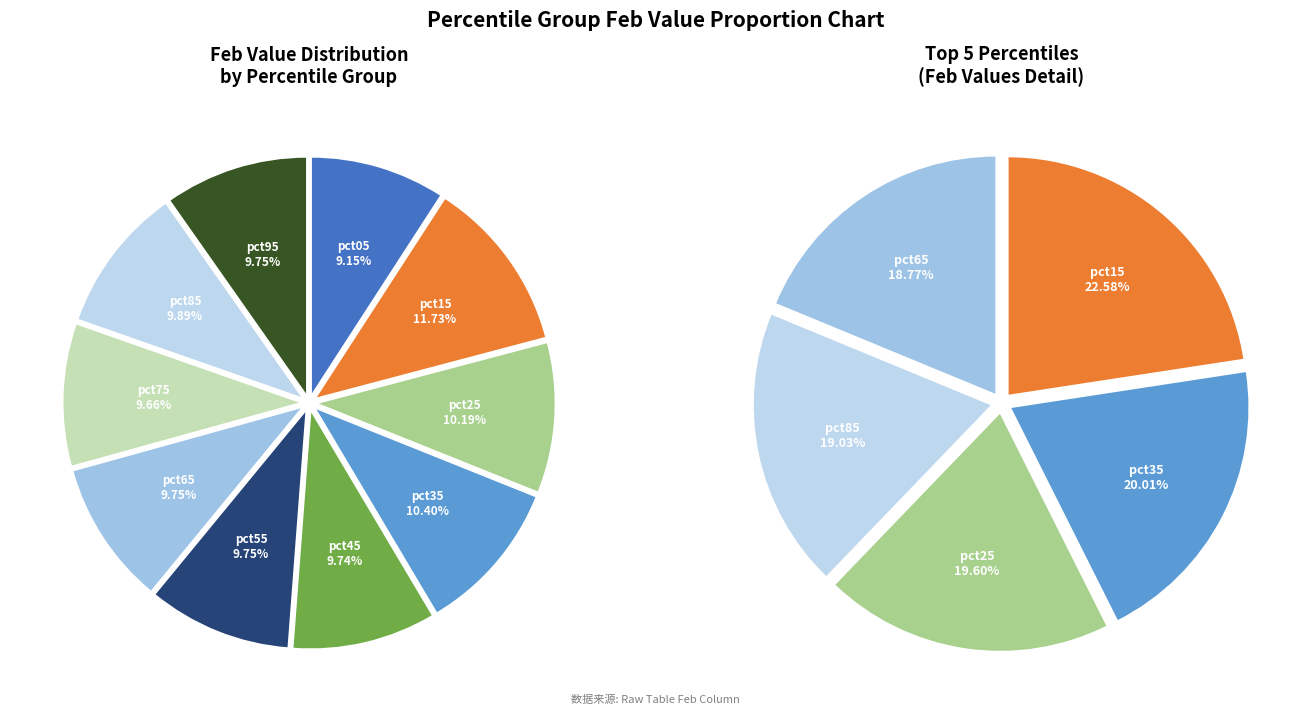

Count the number of slices in the pie.

10